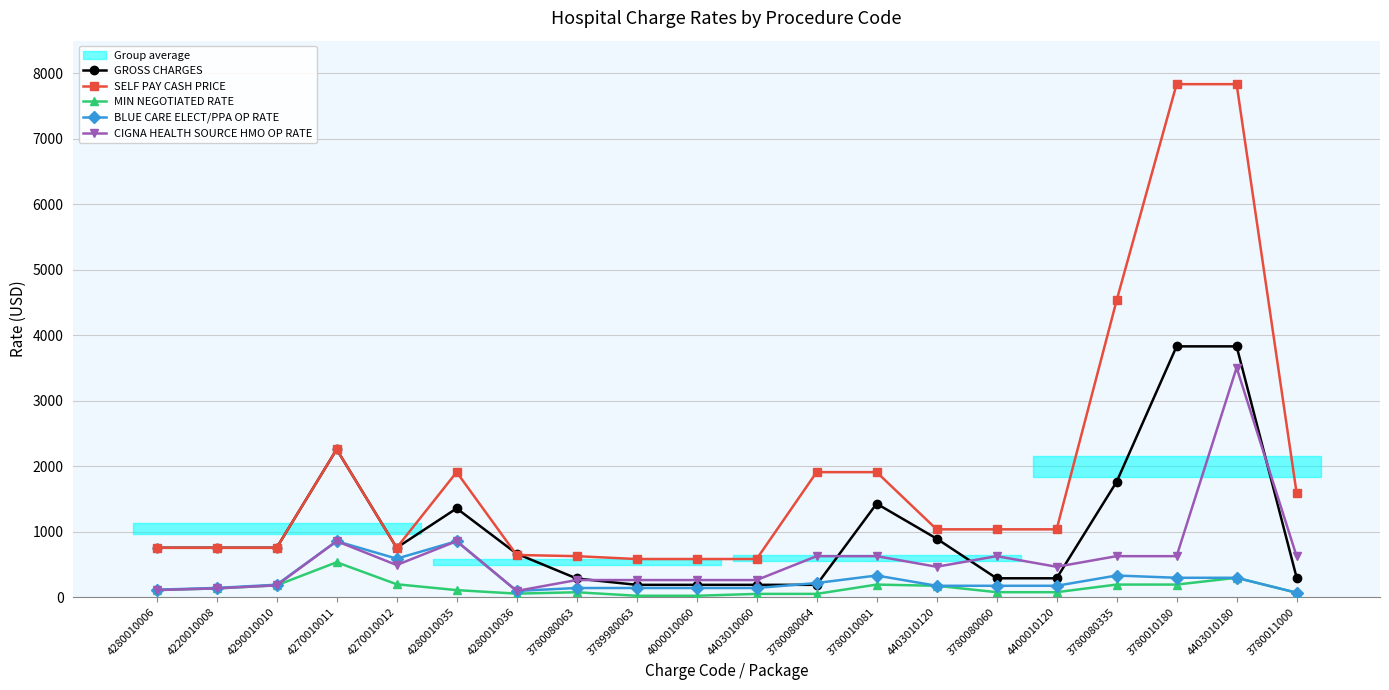

Reading left to right, what are all the values shown in this chart?

GROSS CHARGES: 4280010006=753.0	4220010008=753.0	4290010010=753.0	4270010011=2257.0	4270010012=753.0	4280010035=1355.0	4280010036=663.0	3780080063=284.0	3789980063=187.0	4000010060=187.0	4403010060=187.0	3780080064=187.0	3780010081=1427.0	4403010120=893.0	3780080060=287.0	4400010120=287.0	3780080335=1760.0	3780010180=3830.0	4403010180=3830.0	3780011000=299.0
SELF PAY CASH PRICE: 4280010006=753.0	4220010008=753.0	4290010010=753.0	4270010011=2257.0	4270010012=753.0	4280010035=1908.7	4280010036=643.1	3780080063=625.0	3789980063=581.3	4000010060=581.3	4403010060=581.3	3780080064=1908.7	3780010081=1908.7	4403010120=1034.8	3780080060=1034.8	4400010120=1034.8	3780080335=4531.7	3780010180=7835.5	4403010180=7835.5	3780011000=1590.9
MIN NEGOTIATED RATE: 4280010006=107.3	4220010008=132.6	4290010010=179.5	4270010011=532.1	4270010012=195.8	4280010035=106.3	4280010036=52.5	3780080063=73.8	3789980063=20.0	4000010060=20.0	4403010060=48.6	3780080064=48.6	3780010081=191.0	4403010120=172.6	3780080060=74.6	4400010120=74.6	3780080335=191.0	3780010180=191.0	4403010180=294.9	3780011000=66.5
BLUE CARE ELECT/PPA OP RATE: 4280010006=112.8	4220010008=139.5	4290010010=188.9	4270010011=854.0	4270010012=586.8	4280010035=854.0	4280010036=94.0	3780080063=138.5	3789980063=138.5	4000010060=138.5	4403010060=138.5	3780080064=214.7	3780010081=329.4	4403010120=172.6	3780080060=172.6	4400010120=172.6	3780080335=329.3	3780010180=294.9	4403010180=294.9	3780011000=66.5
CIGNA HEALTH SOURCE HMO OP RATE: 4280010006=107.3	4220010008=132.6	4290010010=179.5	4270010011=854.0	4270010012=489.4	4280010035=854.0	4280010036=94.0	3780080063=260.1	3789980063=260.1	4000010060=260.1	4403010060=260.1	3780080064=625.0	3780010081=625.0	4403010120=463.0	3780080060=625.0	4400010120=463.0	3780080335=625.0	3780010180=625.0	4403010180=3505.7	3780011000=625.0